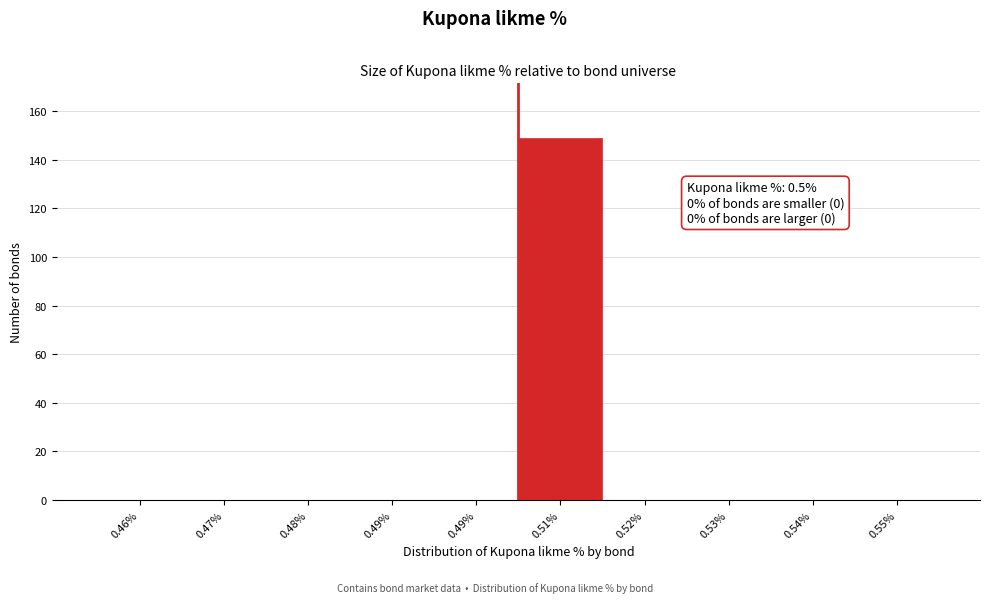

Are the bars horizontal?

No